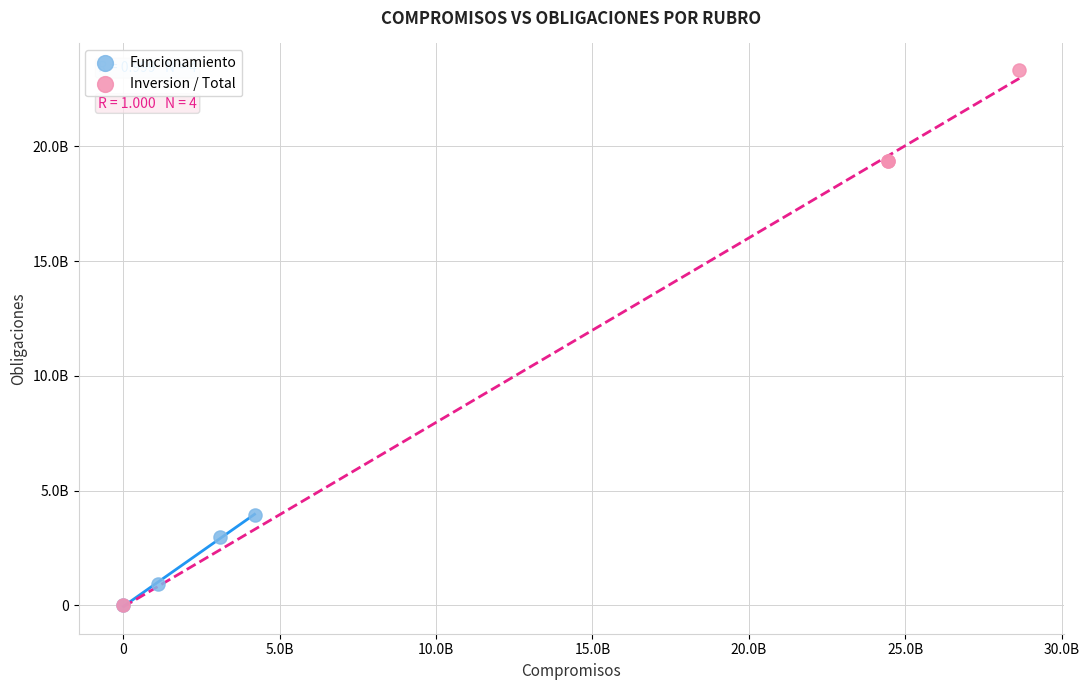

What are all the series names shown in the legend?

Funcionamiento, Inversion / Total